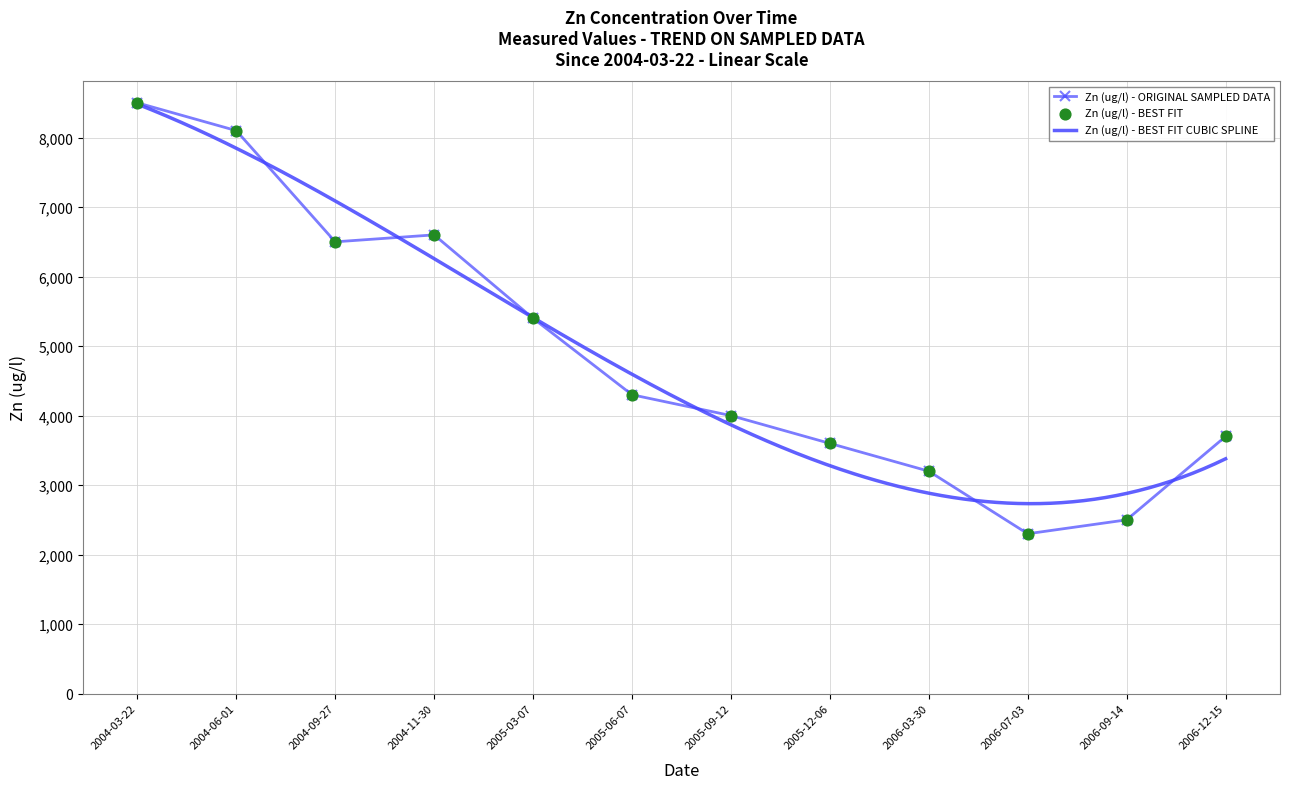

Between 2006-03-30 and 2004-06-01, which is larger?

2004-06-01